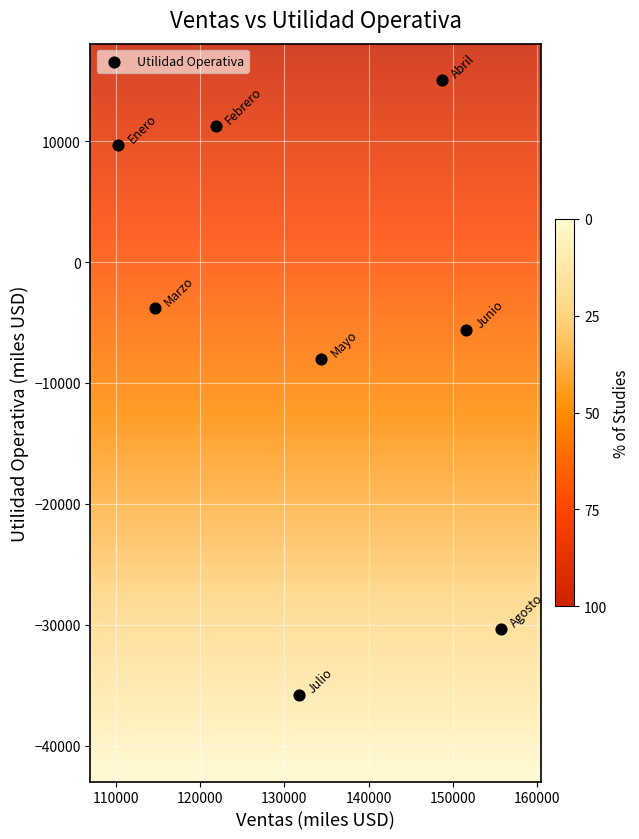

What Y value in the scatter plot is closest to -10375?

-8034.0